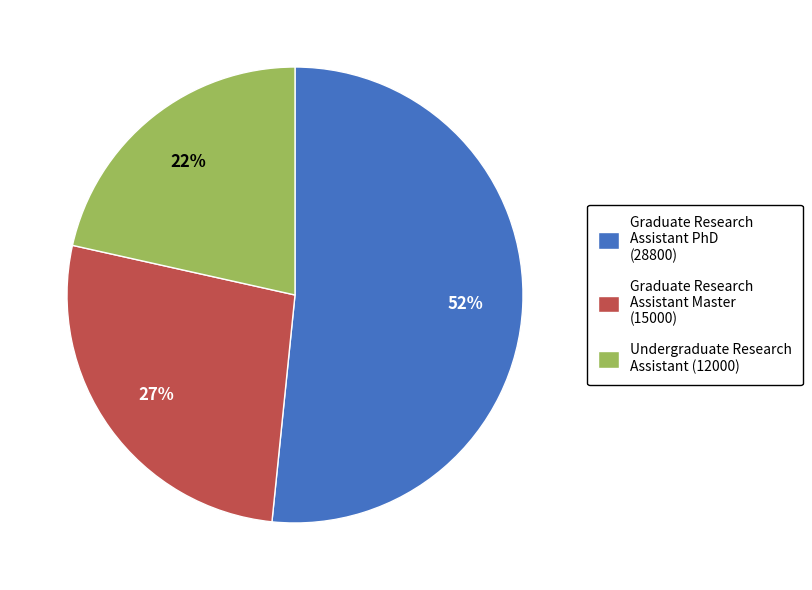

Which slice is the largest?

Graduate Research Assistant PhD (28800)